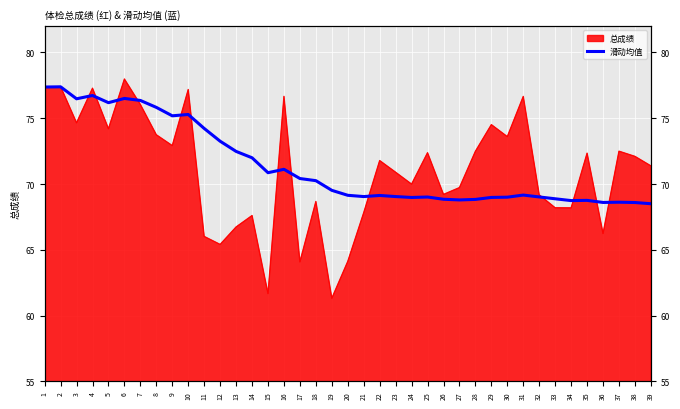

Reading left to right, what are all the values shown in this chart?

77.4	77.4	76.5	76.7	76.2	76.5	76.4	75.8	75.2	75.3	74.2	73.3	72.5	72.0	70.9	71.1	70.4	70.3	69.5	69.1	69.0	69.1	69.0	69.0	69.0	68.8	68.8	68.8	69.0	69.0	69.2	69.0	68.9	68.7	68.8	68.6	68.6	68.6	68.5